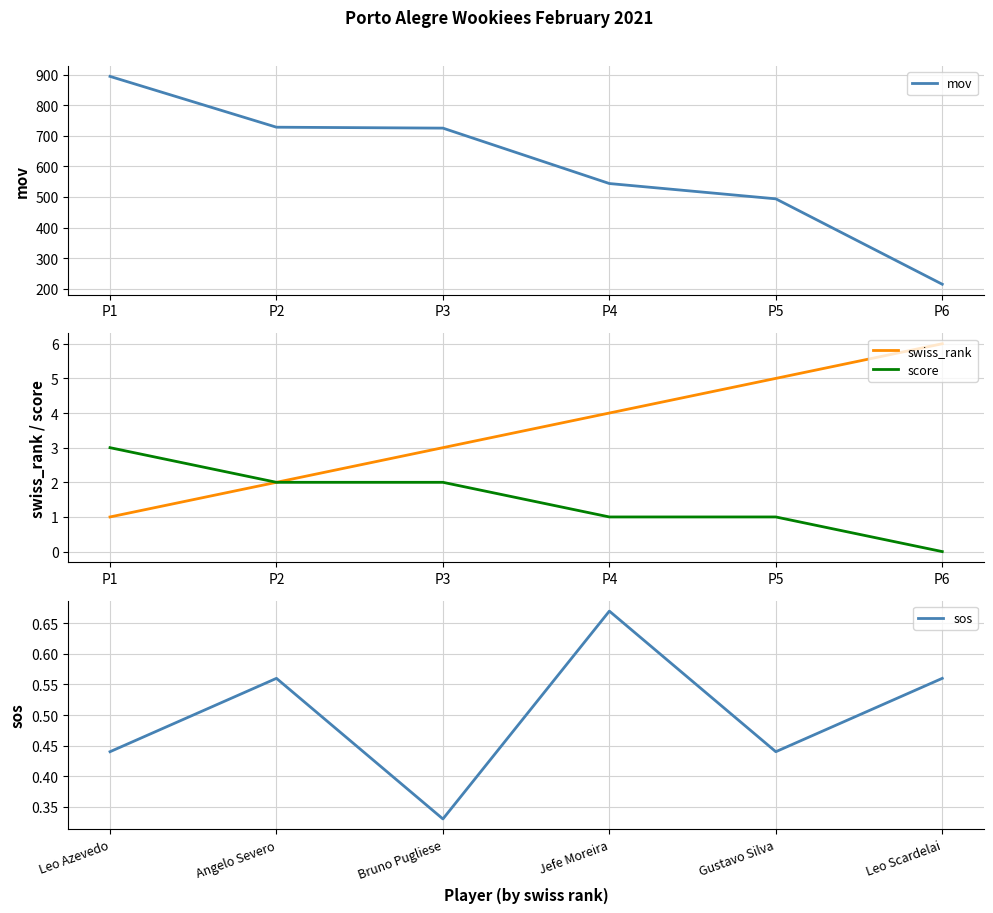

At which label does swiss_rank reach its minimum?

P1